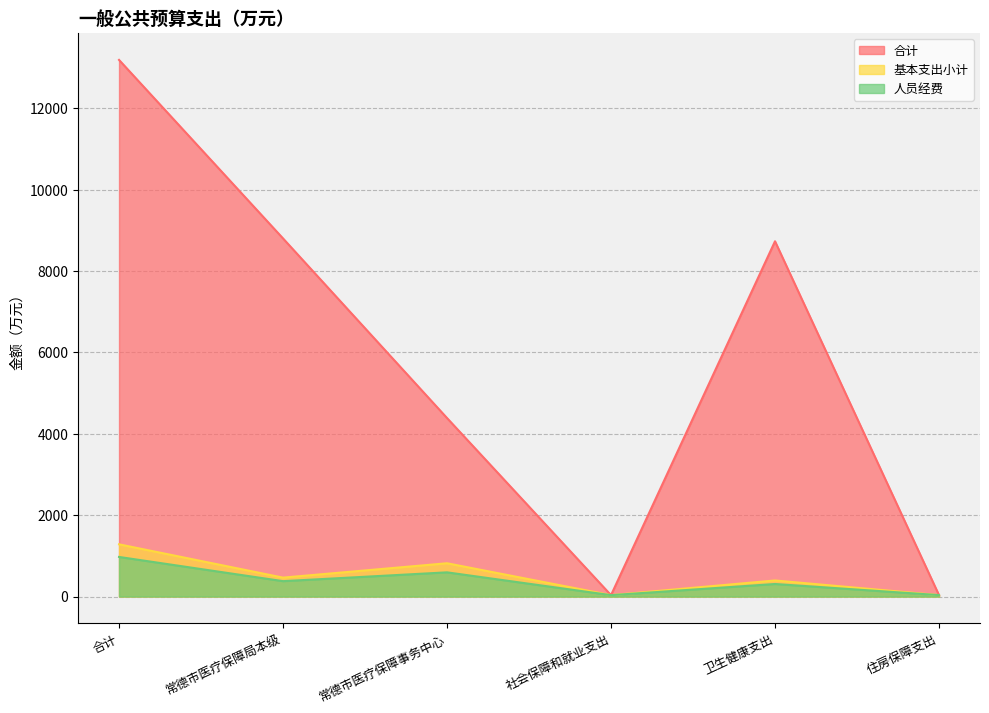

The value of 人员经费 at 社会保障和就业支出 is 34.4. True or false?

True